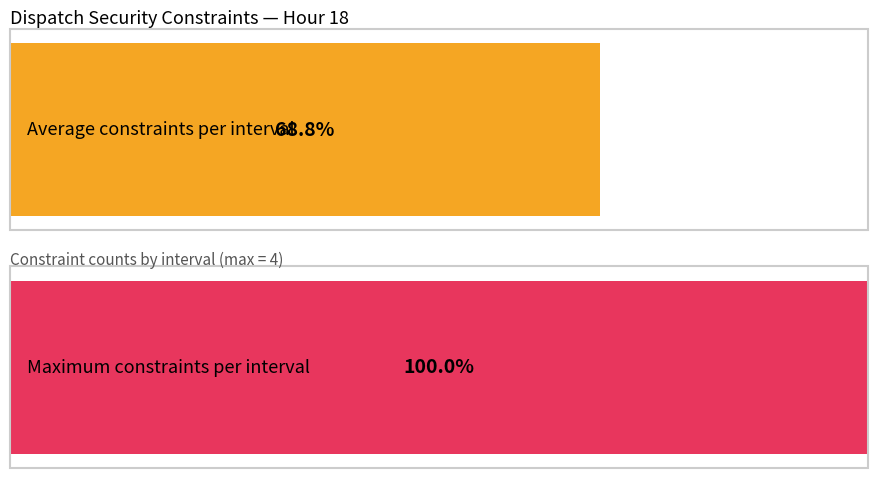

Between 2 and 12, which is larger?

12